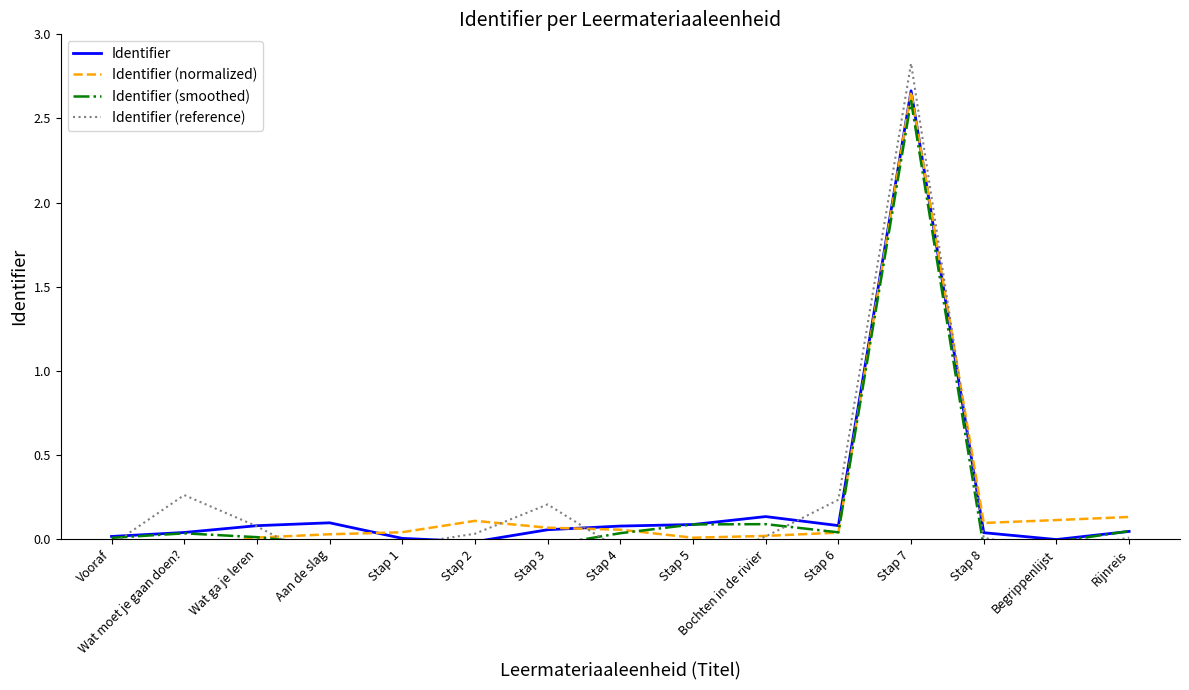

What is the average value of the Identifier (smoothed) series?

0.2